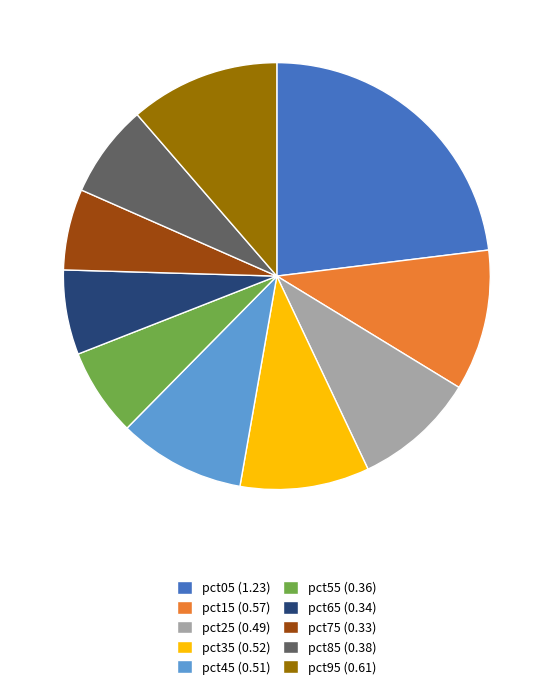

Do pct65 (0.34) and pct55 (0.36) together represent more than half of the pie?

No